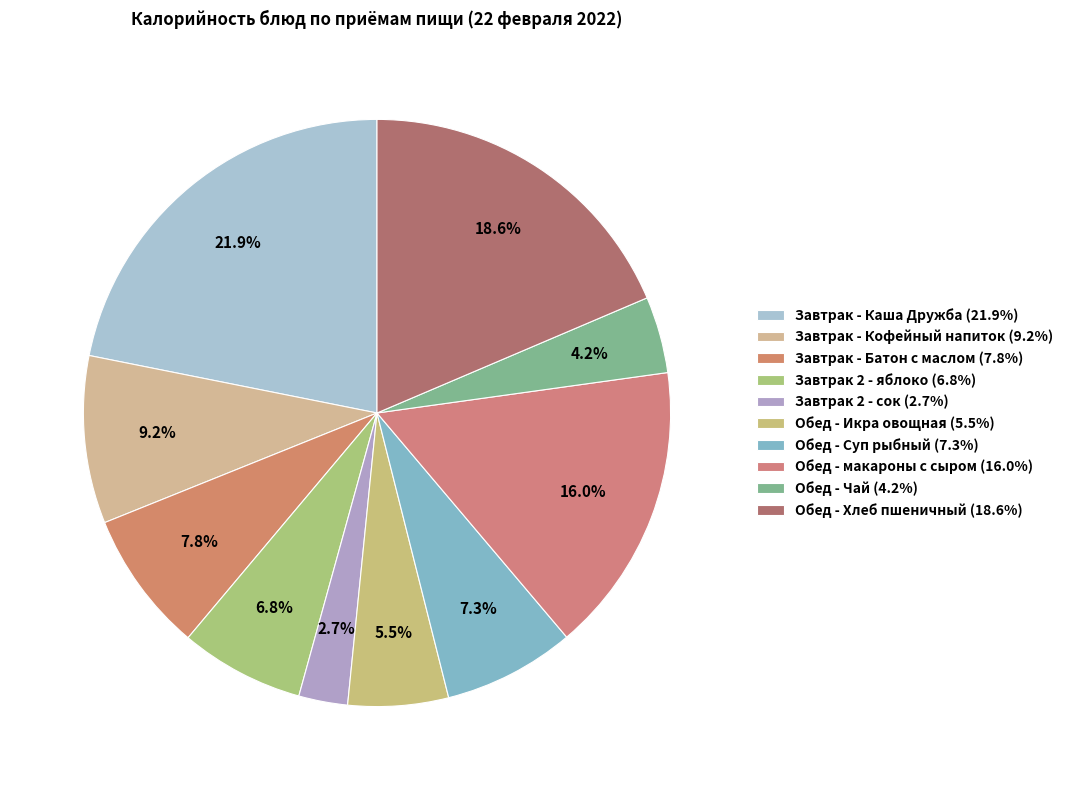

Is the sum of Обед - Суп рыбный and Завтрак - Батон с маслом greater than half?

No